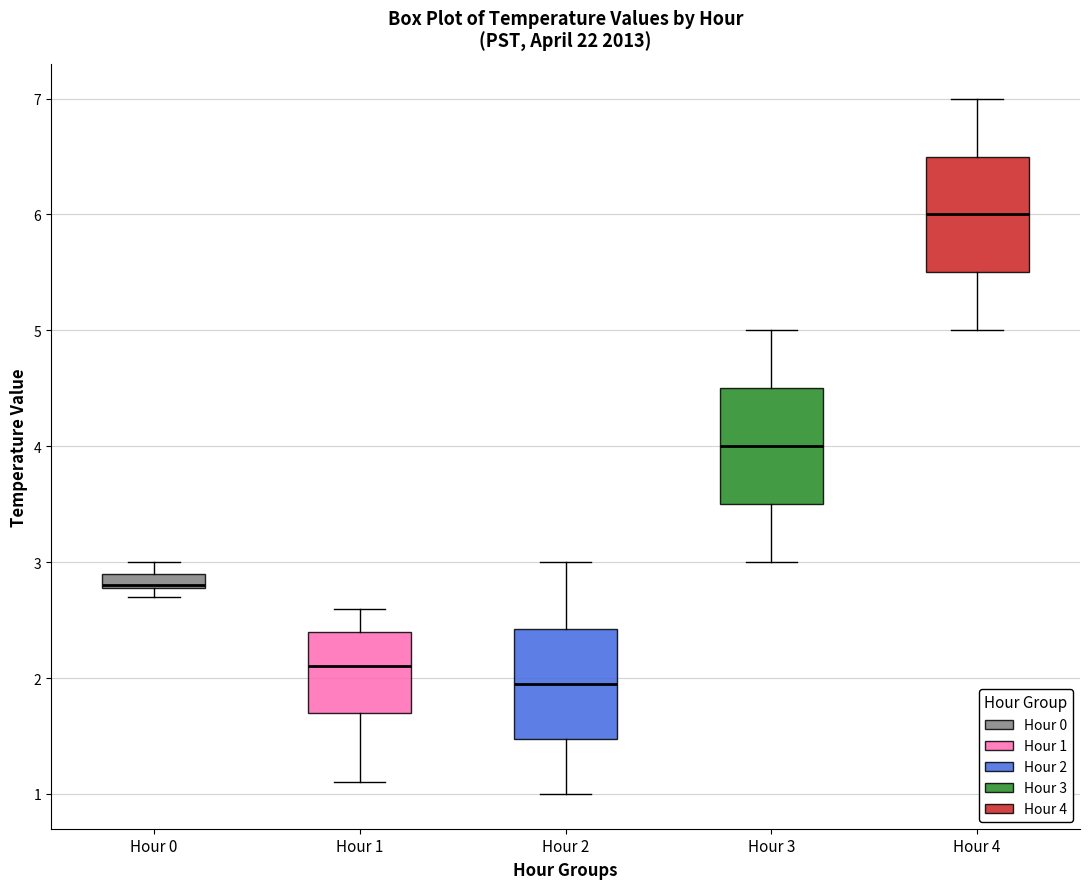

Where is the upper edge of the box for Hour 3 on the y-axis? The values are not printed on the chart, so give them approximately, as read against the axis.

4.5